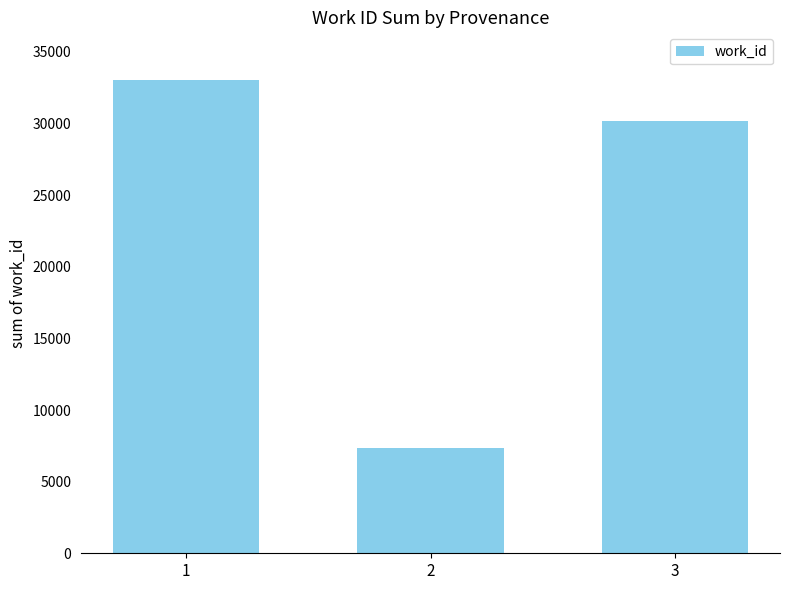

Where does the data first go above 30168?

1